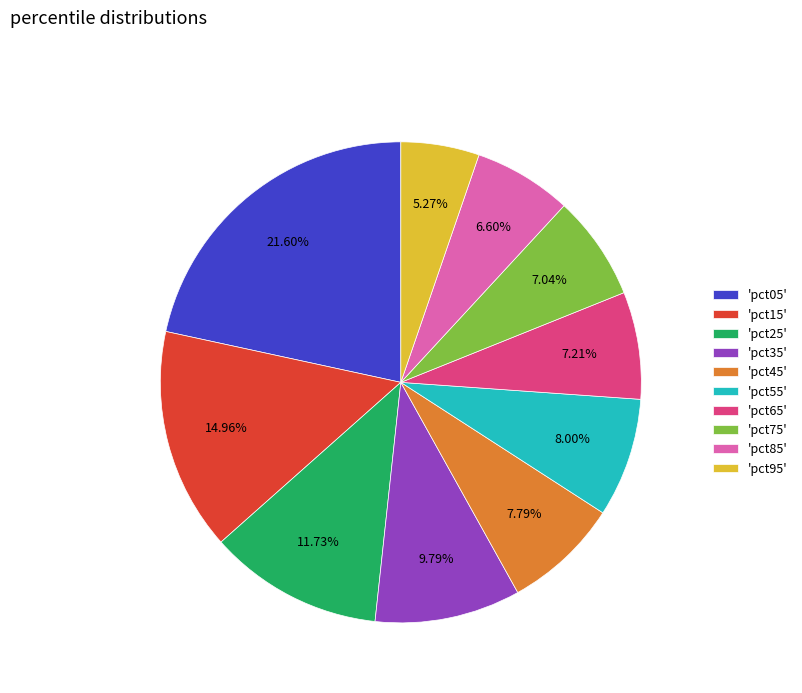

Count the number of slices in the pie.

10